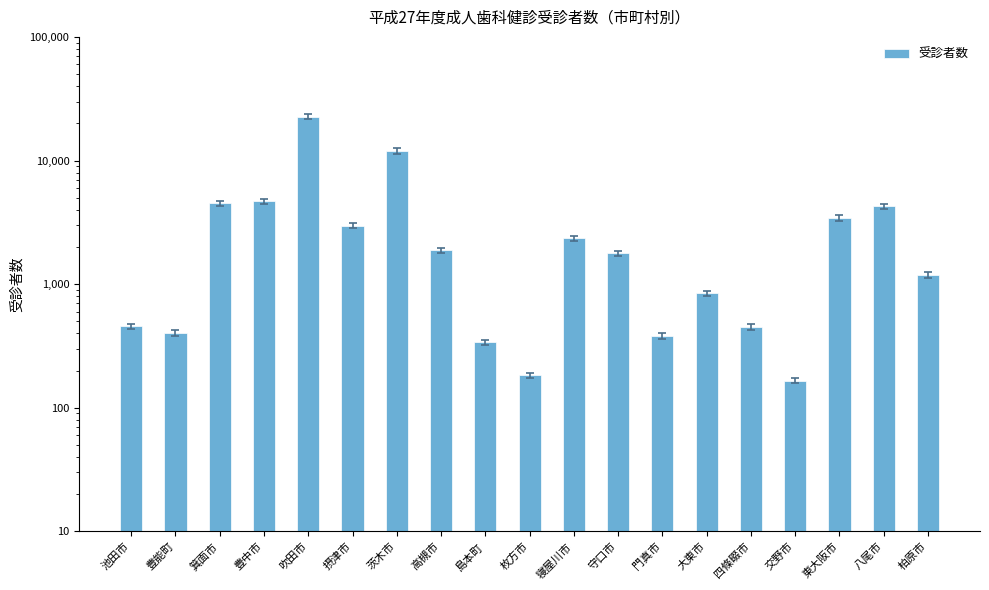

Are the bars horizontal?

No